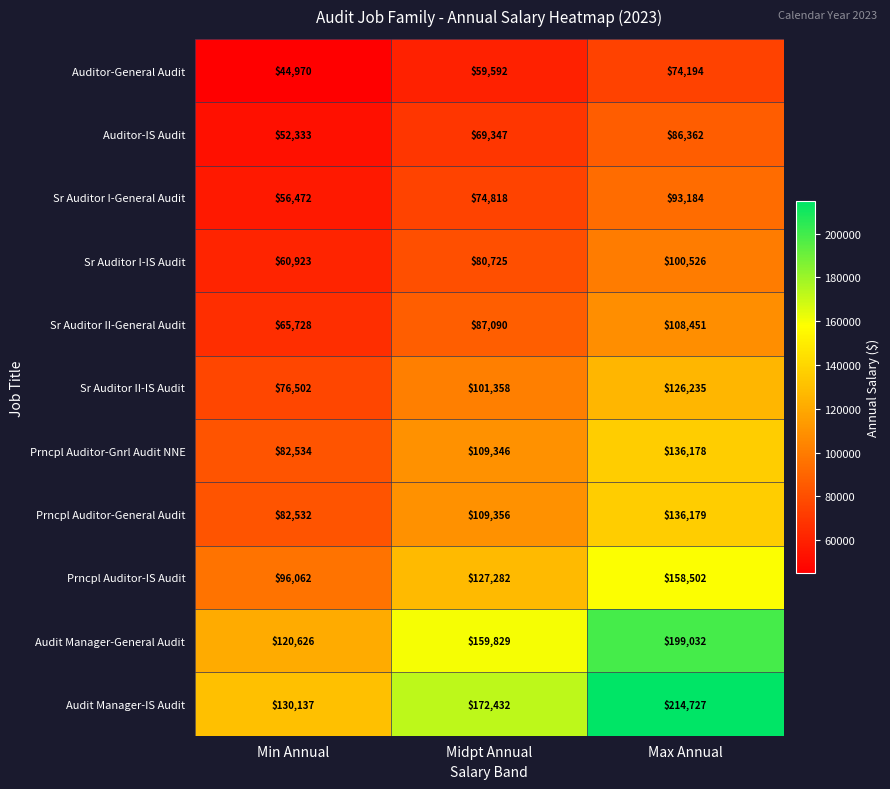

Which label corresponds to the largest value in the chart?

Max Annual